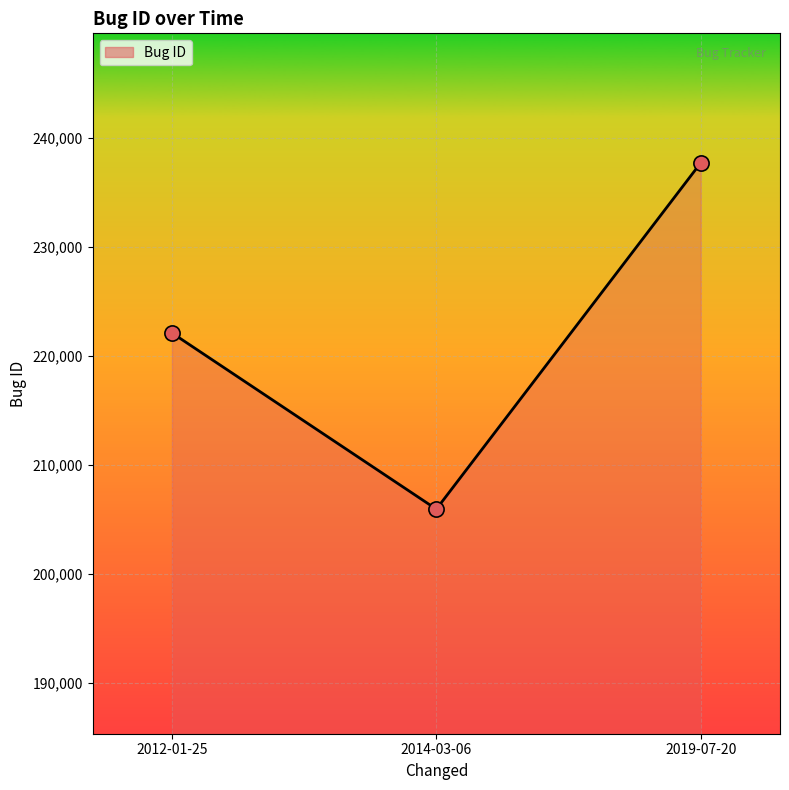

What is the change in value from 2014-03-06 to 2019-07-20?

+31756